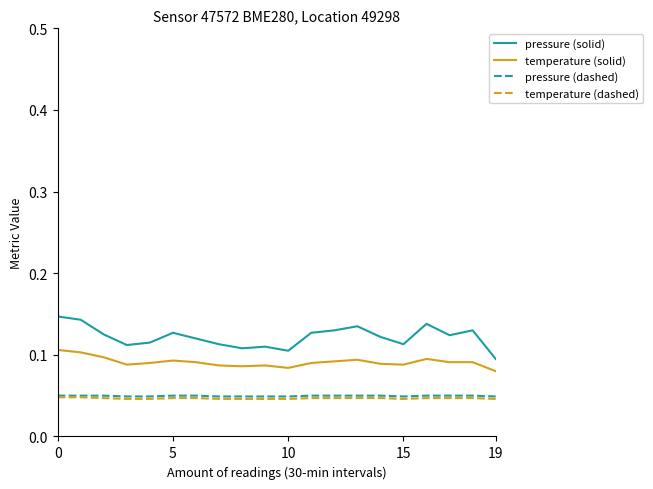

Does the chart display data point markers on the line(s)?

No